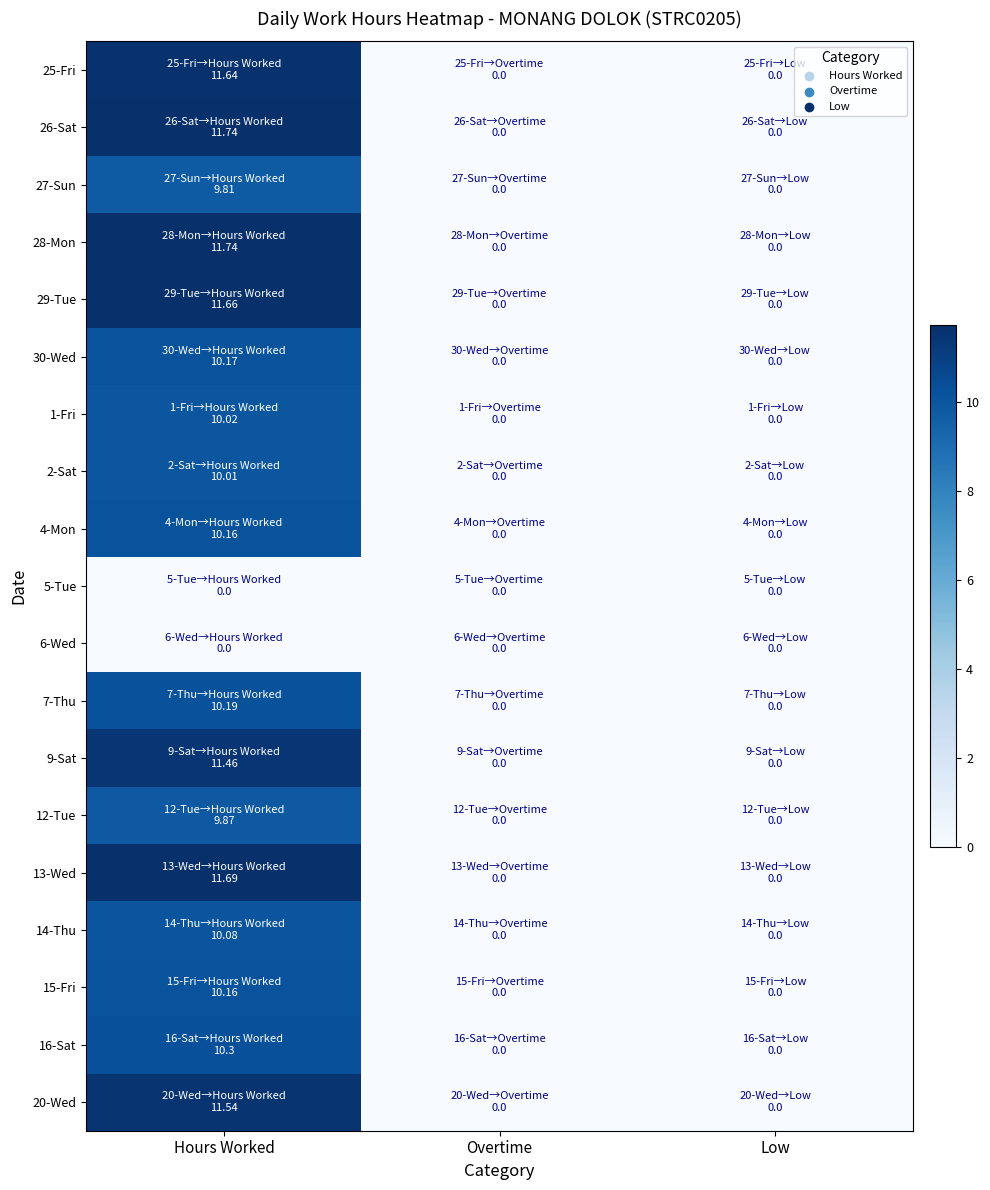

Rank the series by their maximum value, from highest to lowest.

26-Sat, 28-Mon, 13-Wed, 29-Tue, 25-Fri, 20-Wed, 9-Sat, 16-Sat, 7-Thu, 30-Wed, 4-Mon, 15-Fri, 14-Thu, 1-Fri, 2-Sat, 12-Tue, 27-Sun, 5-Tue, 6-Wed